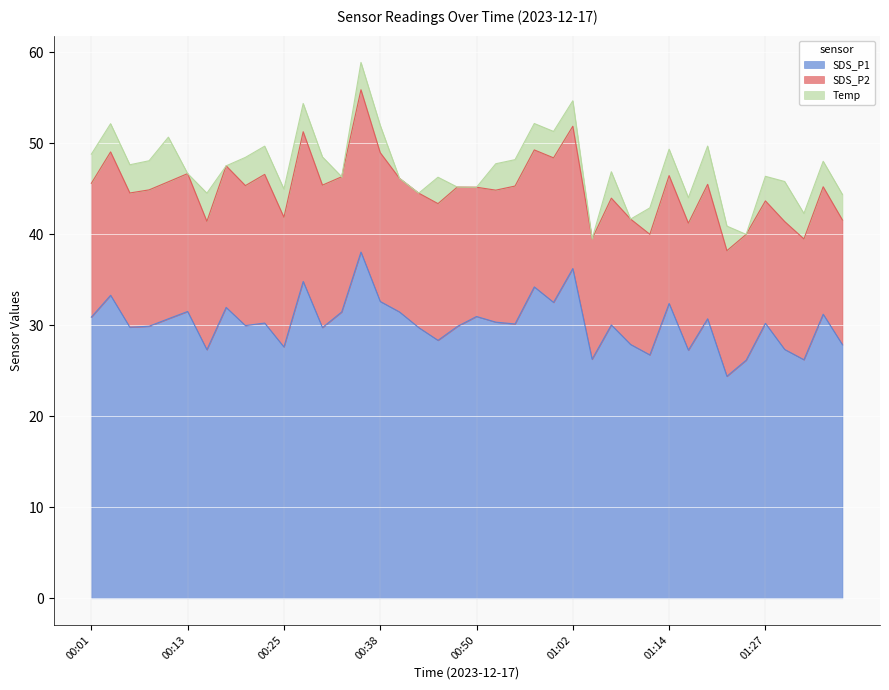

Between 00:16 and 00:18, which series saw the biggest shift?

SDS_P1